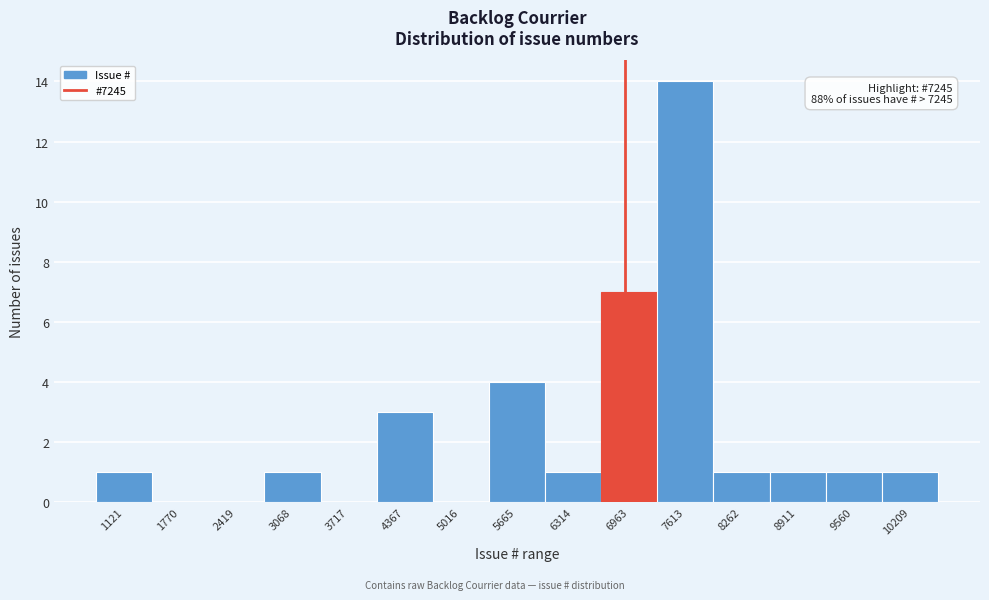

Reading left to right, what are all the values shown in this chart?

1121=1	1770=0	2419=0	3068=1	3717=0	4367=3	5016=0	5665=4	6314=1	6963=7	7613=14	8262=1	8911=1	9560=1	10209=1